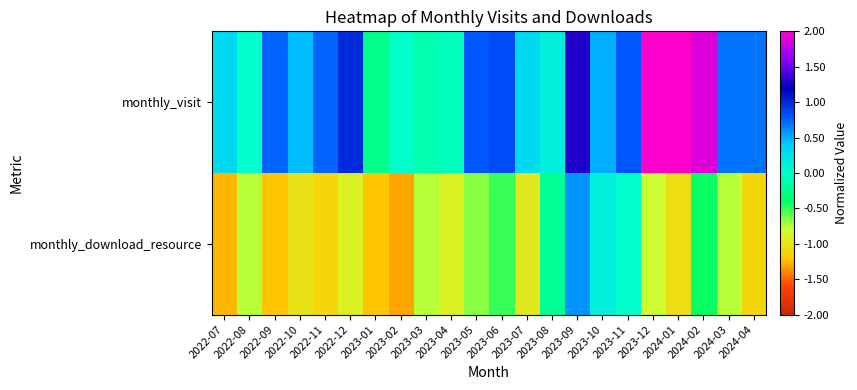

What is the spread (max minus min) of values at 2022-10?

1.4